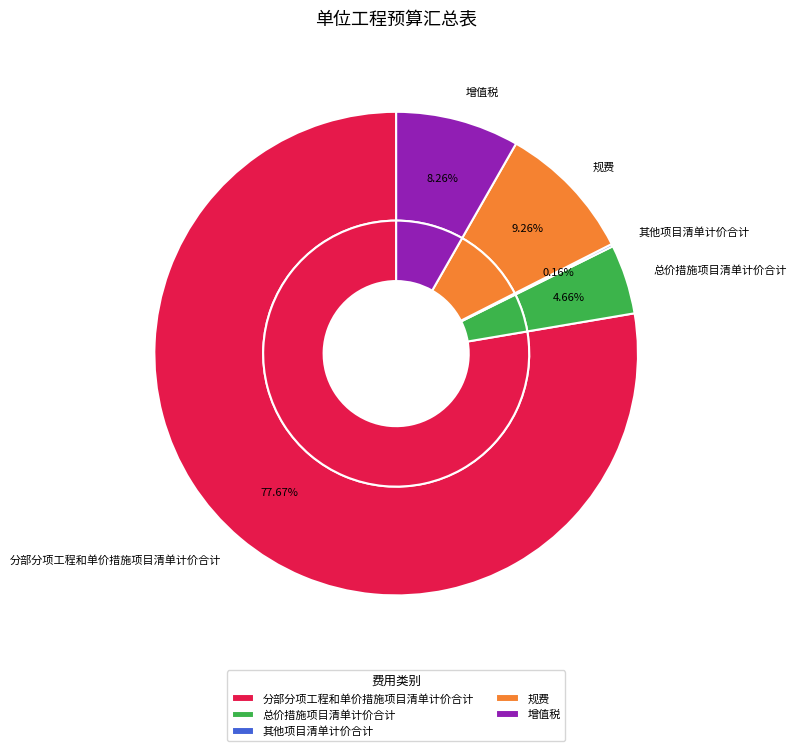

What is the change in value from 分部分项工程和单价措施项目清单计价合计 to 规费?

-116622.1